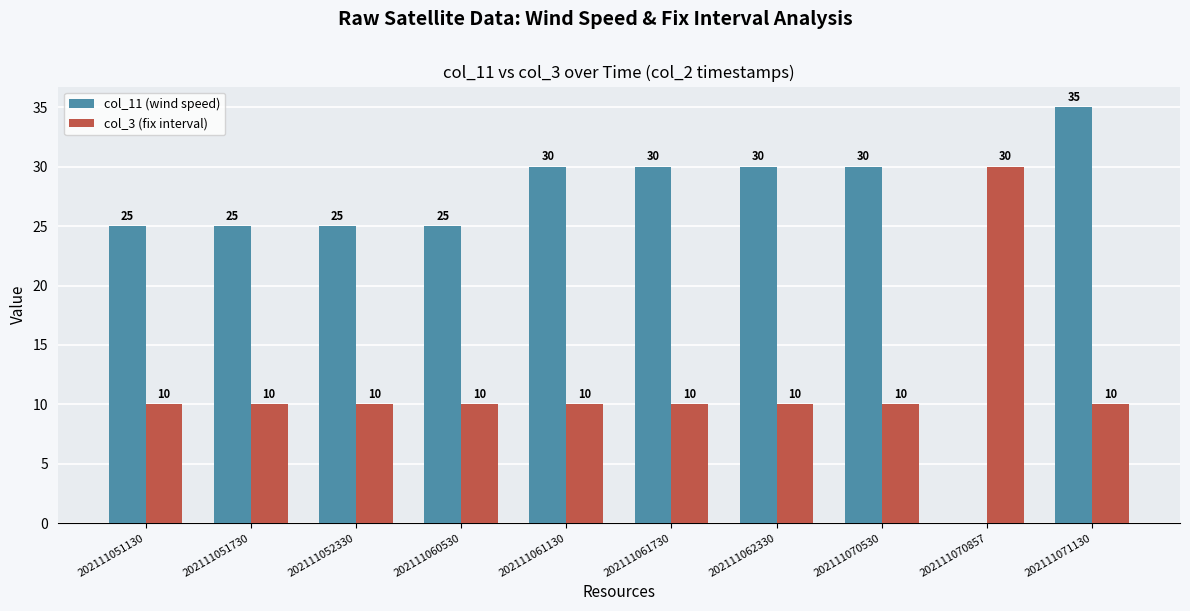

What value does the col_11 (wind speed) series have at 202111052330, to the nearest 5?

25